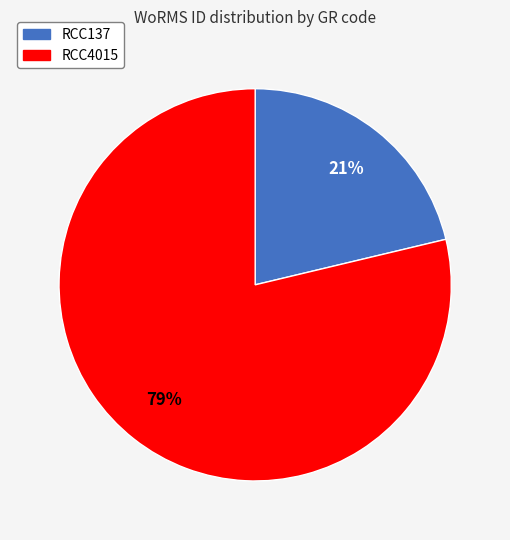

To the nearest percent, what is the average slice percentage?

50%